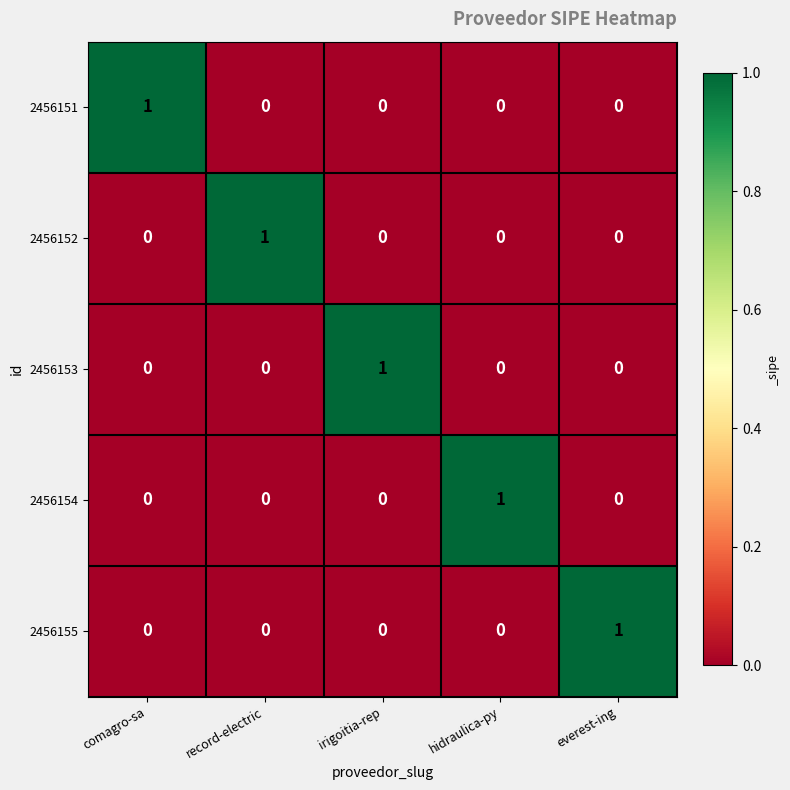

At which label does 2456154 reach its peak?

hidraulica-py